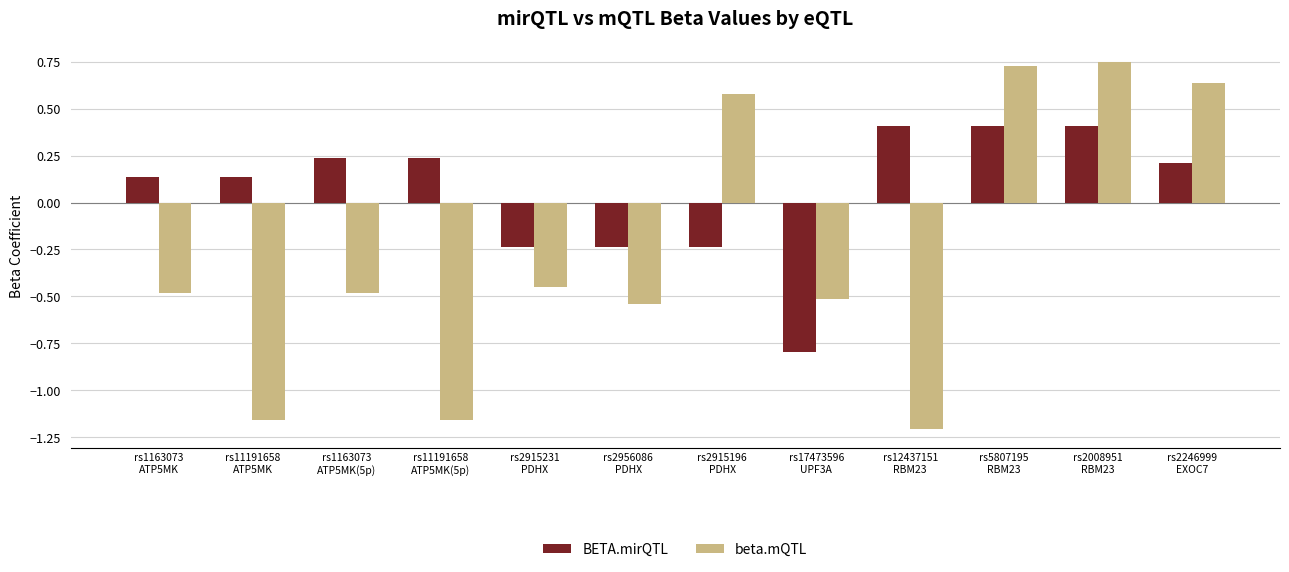

How many distinct data groups are displayed?

2